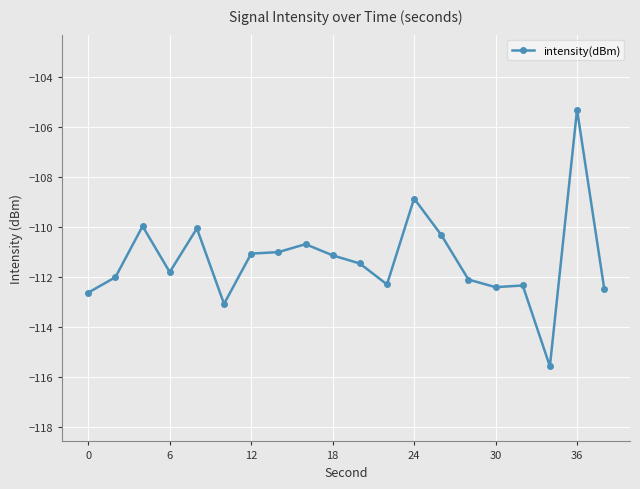

What is the difference between the maximum and minimum values?

10.3